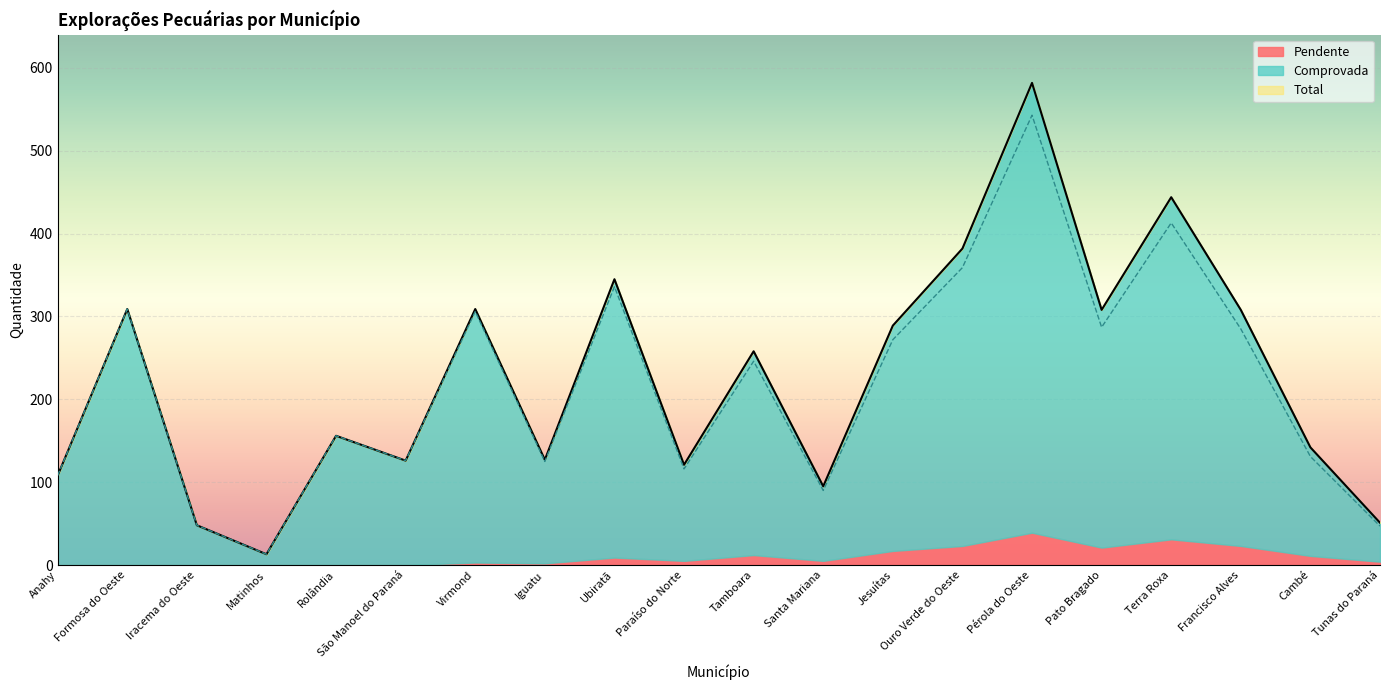

At which category is the sum across all series the highest?

Pérola do Oeste